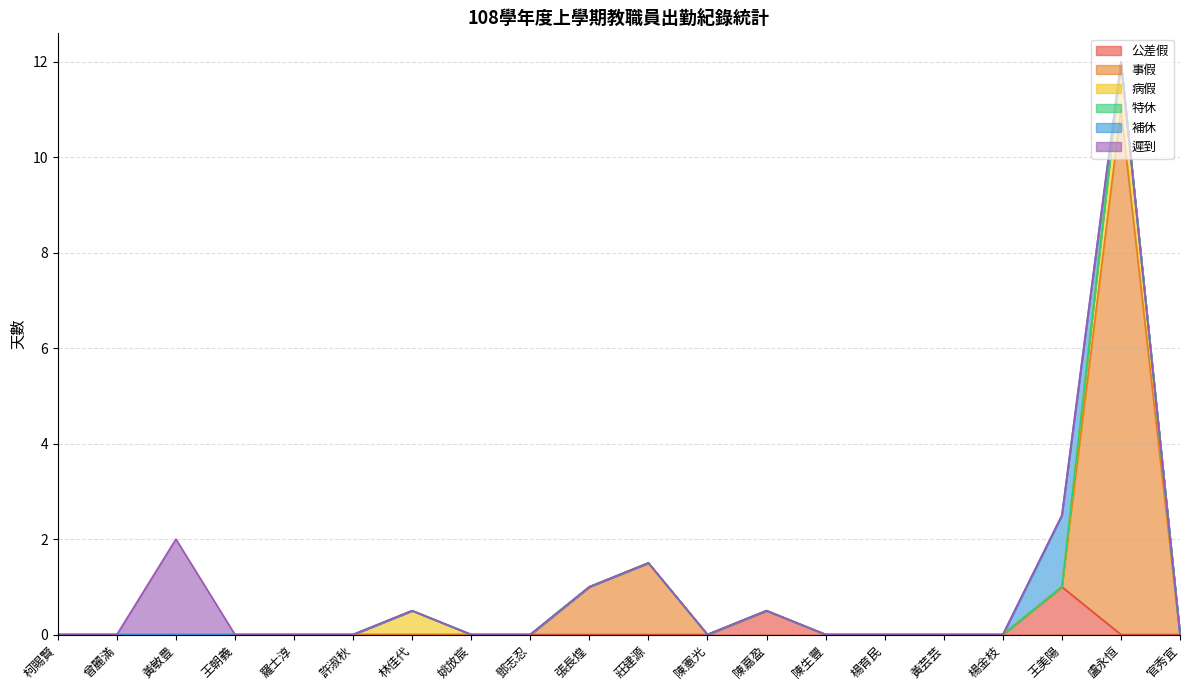

Rank the categories by 病假 value from lowest to highest.

柯賜賢, 曾麗滿, 黃敏豊, 王朝義, 羅士淳, 許淑秋, 姚放宸, 鄧志忍, 張長煌, 莊建源, 陳憲光, 陳嘉盈, 陳生豐, 楊育民, 黃芸芸, 楊金枝, 王美陽, 官秀宜, 林佳代, 盧永恒